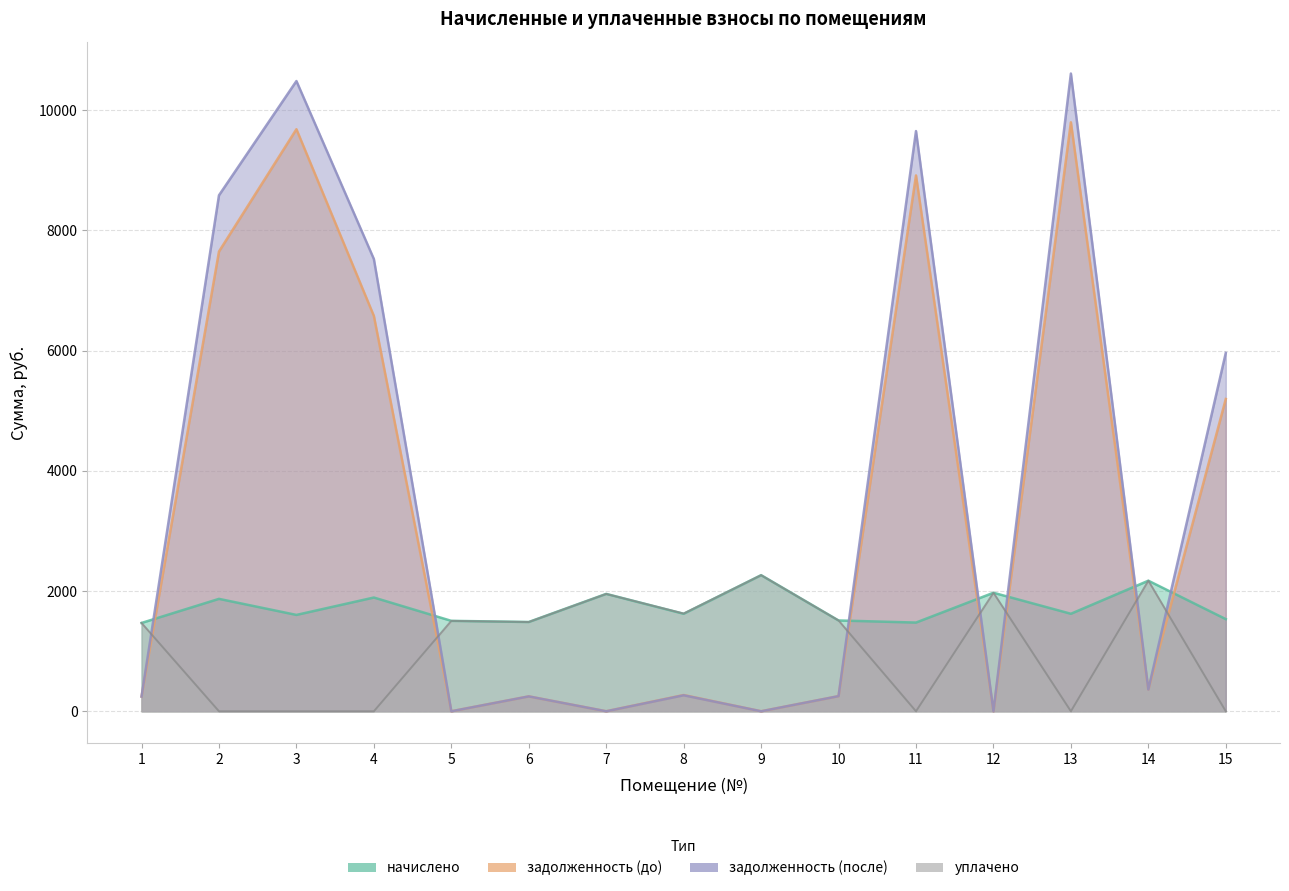

At which label is уплачено closest to 1132?

1